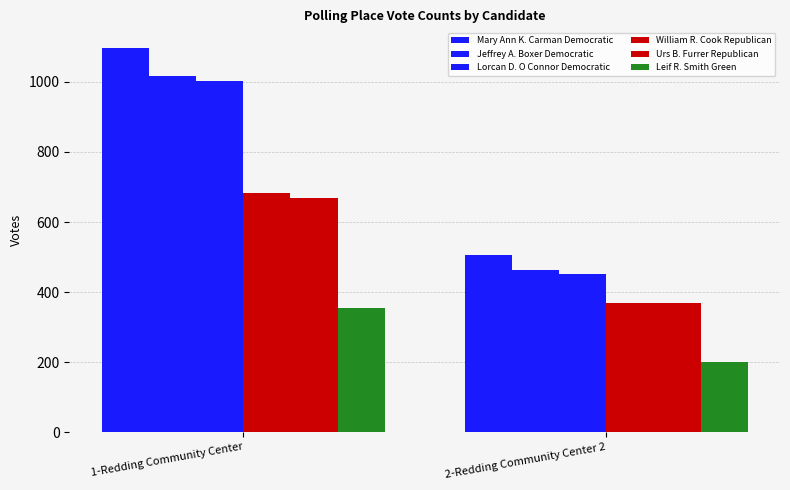

Is the value of William R. Cook Republican at 2-Redding Community Center 2 greater than the value of Leif R. Smith Green at 1-Redding Community Center?

Yes